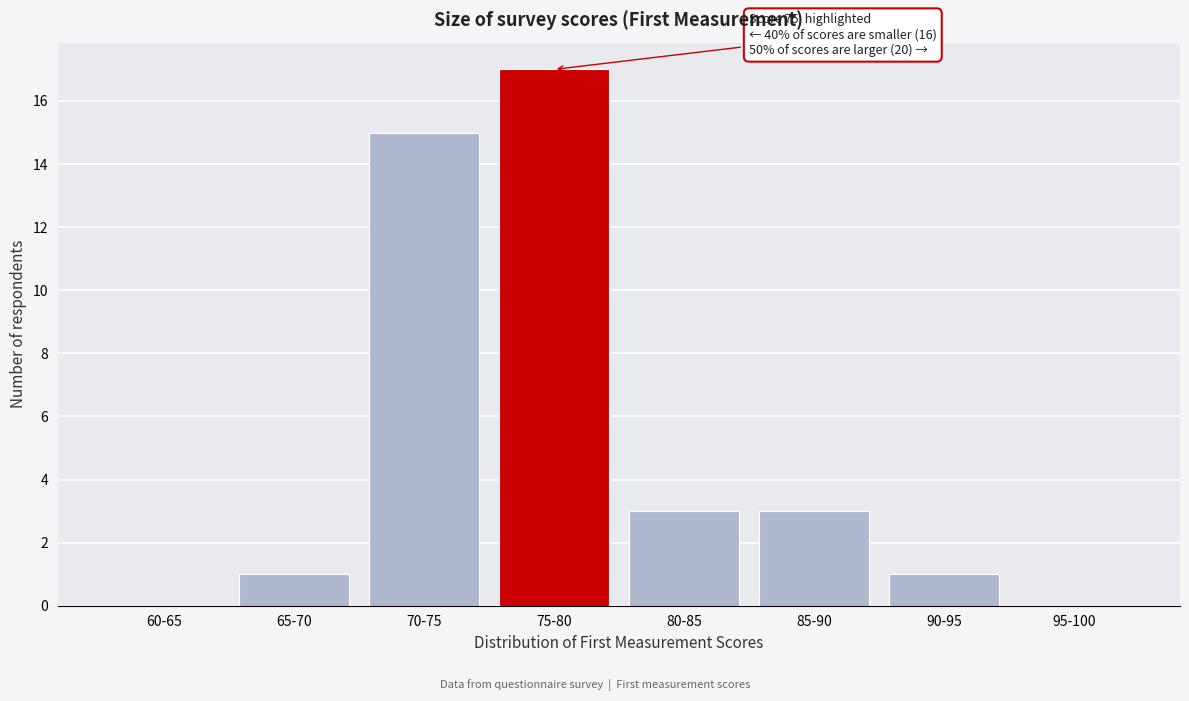

Reading right to left, extract all data points from this chart.

95-100=0	90-95=1	85-90=3	80-85=3	75-80=17	70-75=15	65-70=1	60-65=0